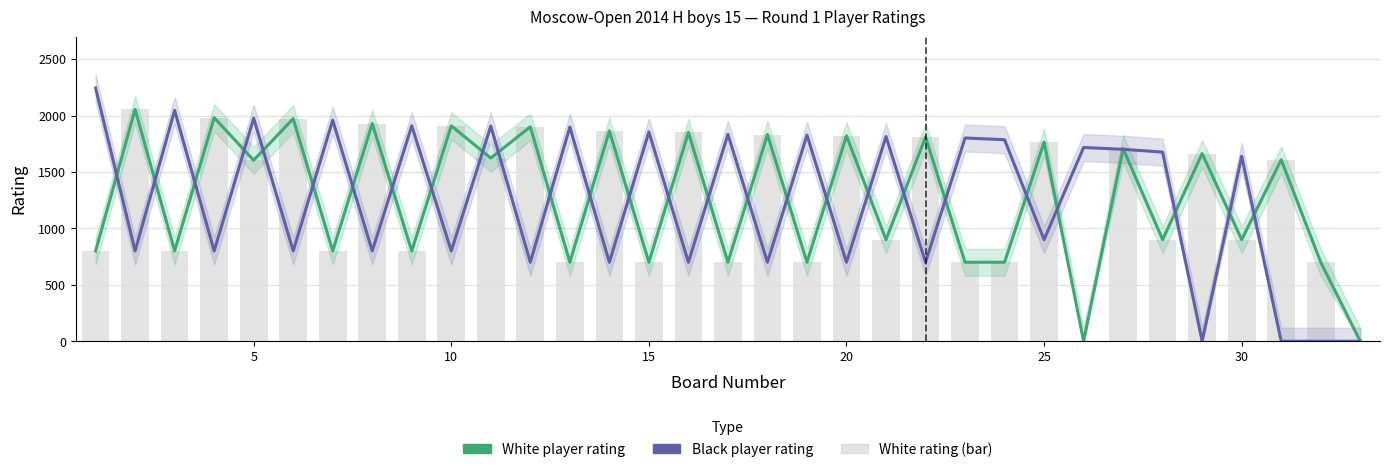

What is the label of the 5th bar from the right?

28